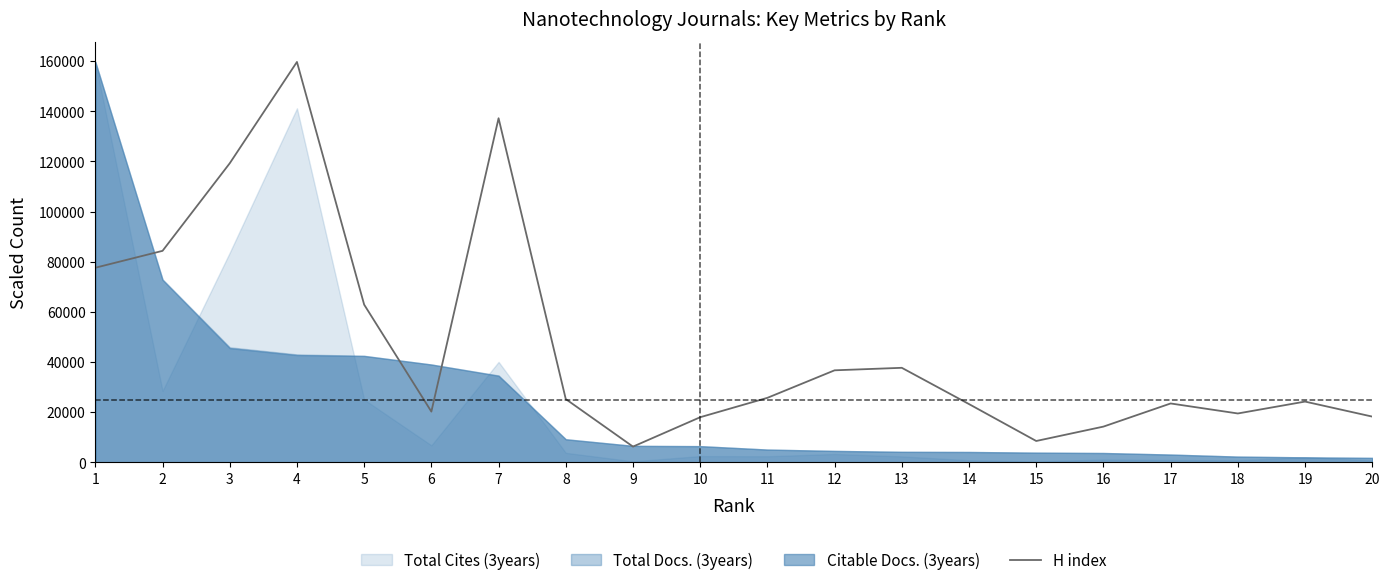

At which category does the chart reach its minimum across all series?

9